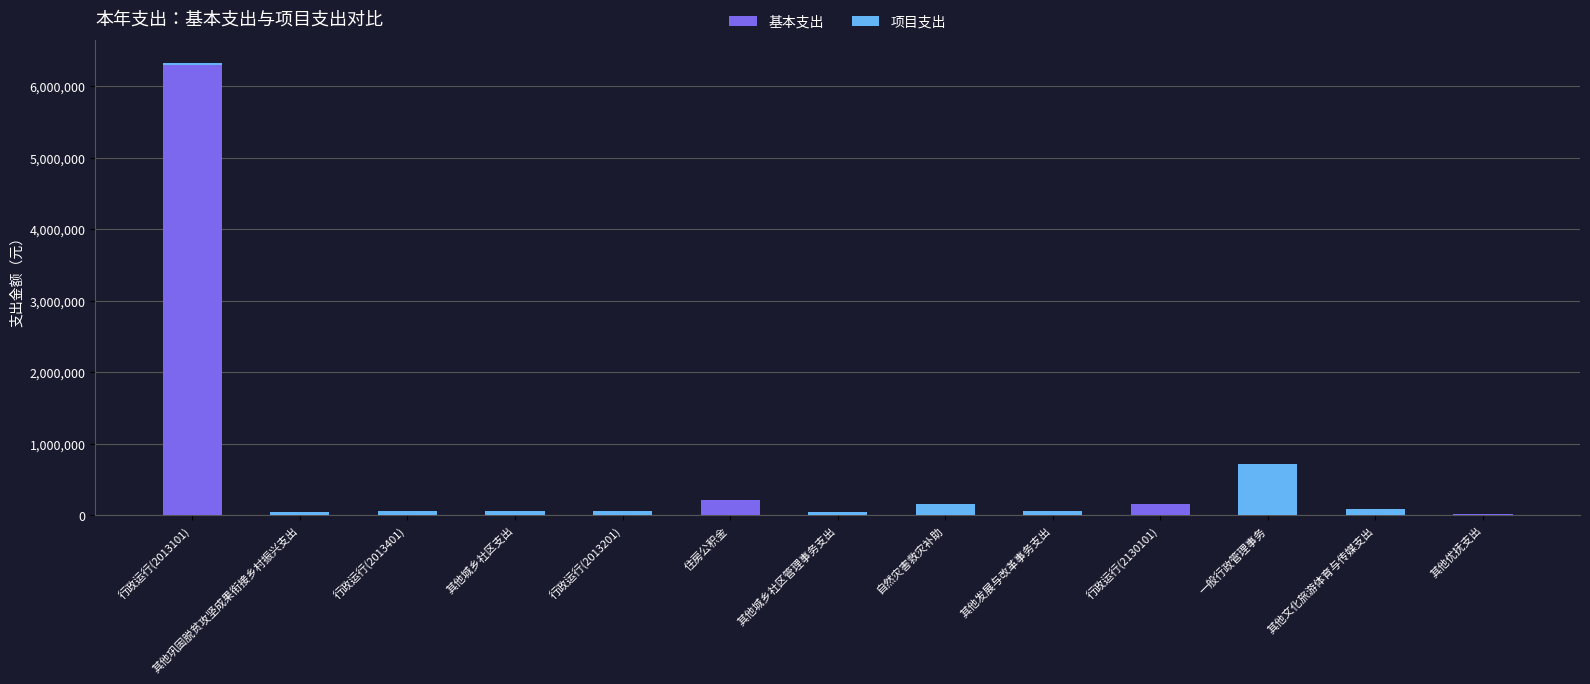

What is the maximum value for 基本支出?

6296777.9